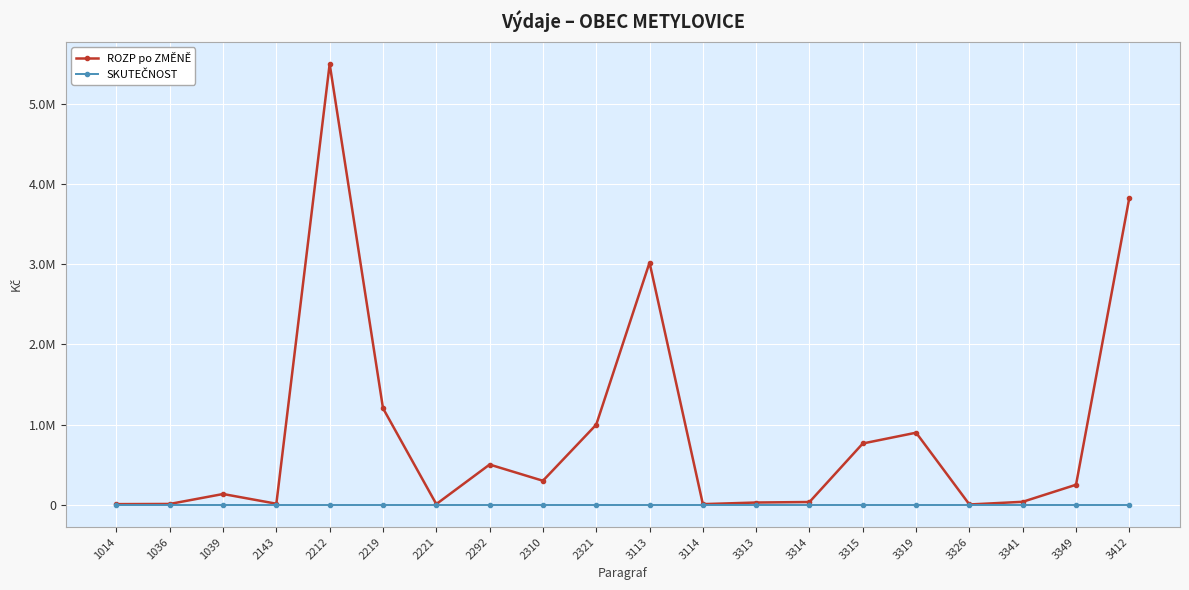

Is this an area chart (filled region under the line)?

No